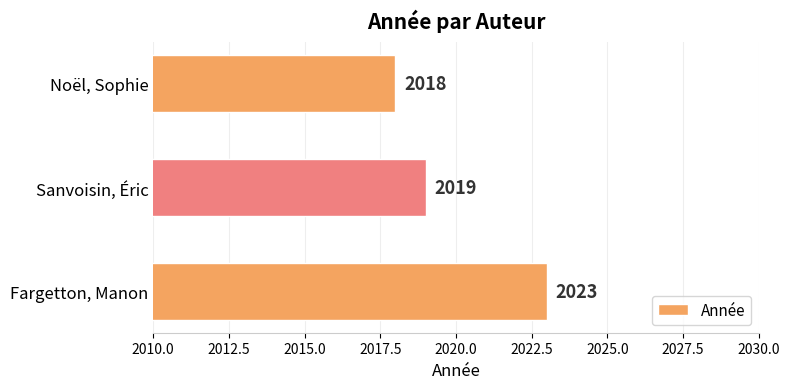

The value at Noël, Sophie is 2018. True or false?

True